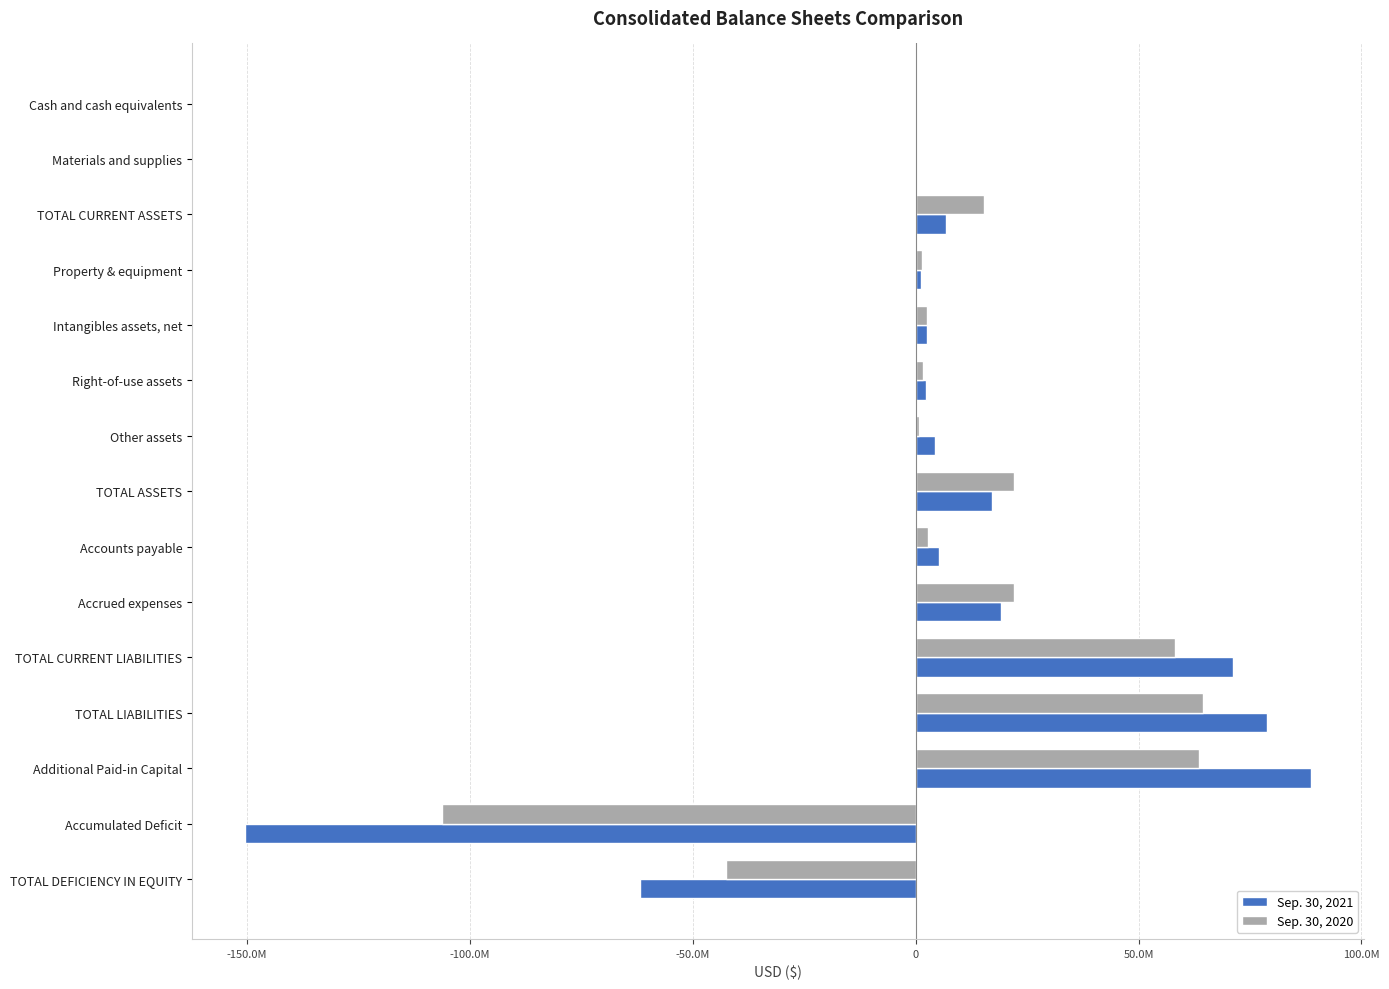

Reading left to right, what are all the values shown in this chart?

Sep. 30, 2021: 42174	55753	6811055	1181477	2495259	2350929	4333774	17172494	5206310	19126765	71161443	78884141	88650286	-150374649	-61711647
Sep. 30, 2020: 33368	43083	15331518	1541996	2622796	1729112	762010	21987432	2688176	22151589	58225001	64491451	63619280	-106134069	-42504019